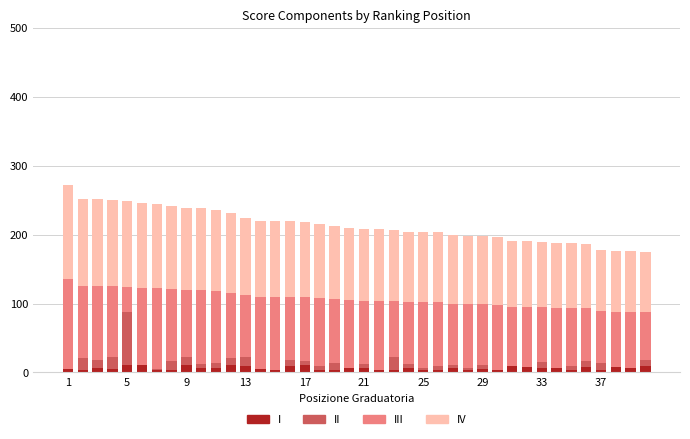

What is the sum of all I values?

260.0